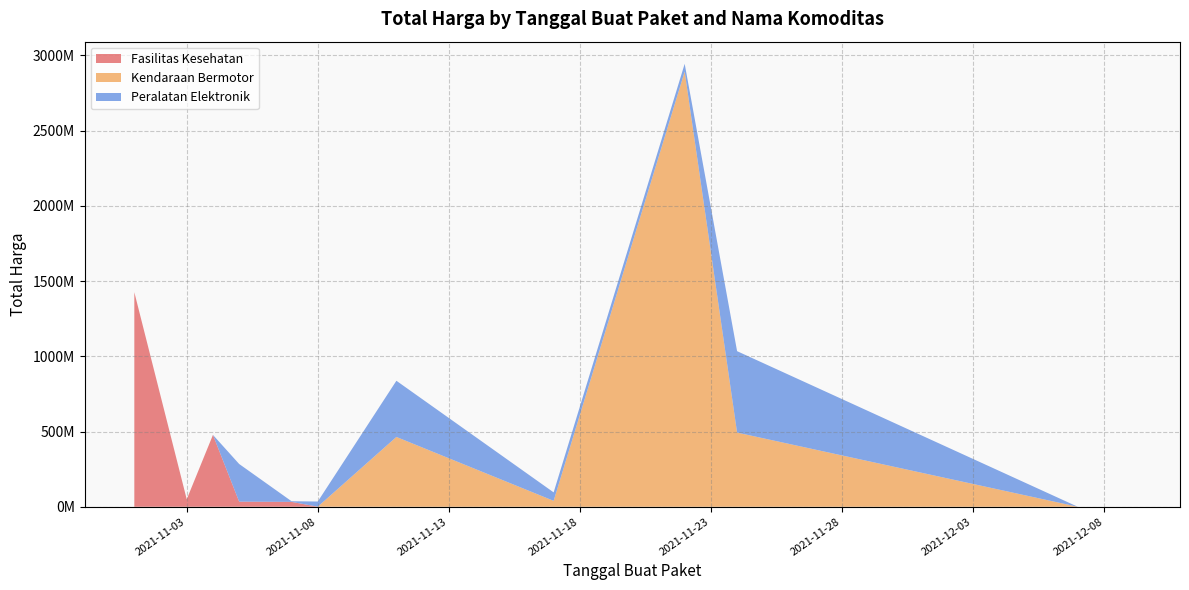

Reading left to right, extract all data points from this chart.

Fasilitas Kesehatan: 1425867900	49730040	477600000	34000000	32441200	577875	0	0	0	0	0	0
Kendaraan Bermotor: 0	0	0	0	0	0	464002100	39440000	2892122000	493000000	0	0
Peralatan Elektronik: 0	0	0	250350000	4350000	34292000	373404000	56152800	51601000	541071000	0	0